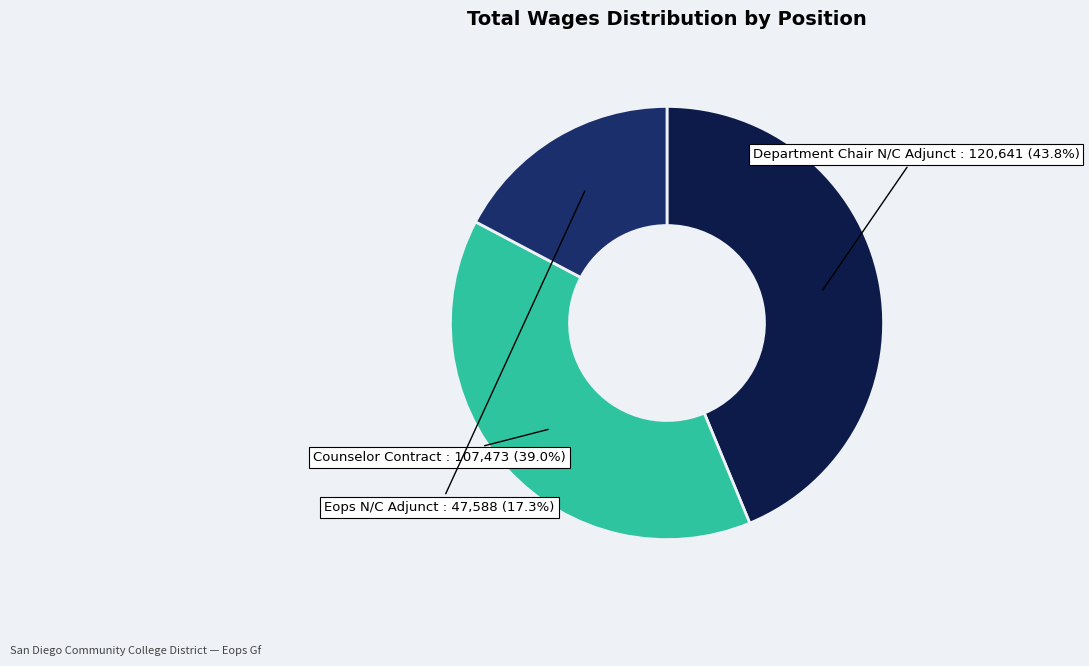

How many segments does this pie chart have?

3